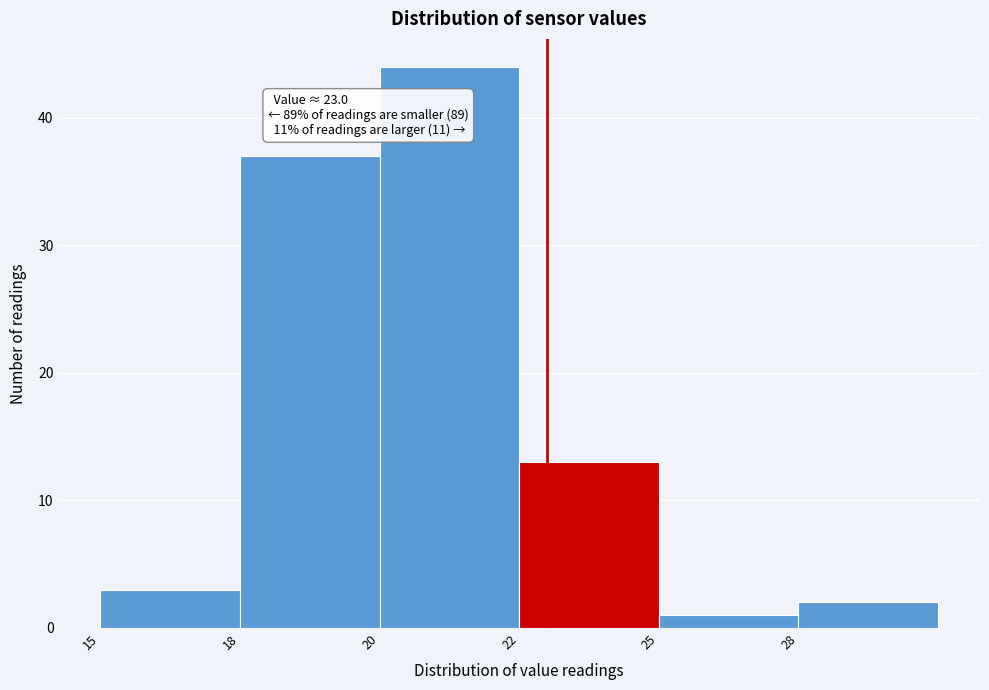

Reading left to right, what are all the values shown in this chart?

15=3	18=37	20=44	22=13	25=1	28=2